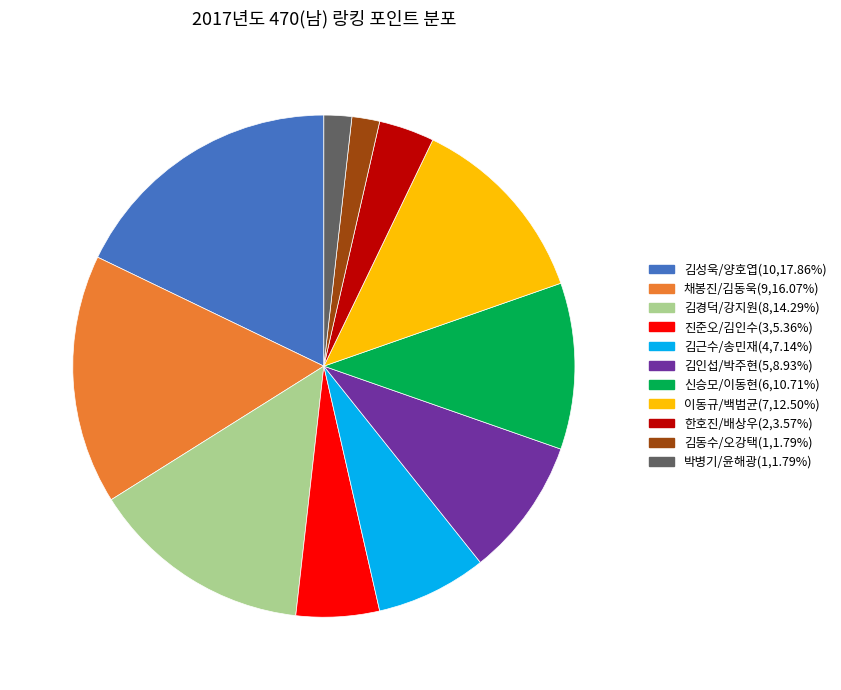

Approximately how many times larger is the value at 채봉진/김동욱(9,16.07%) compared to 박병기/윤해광(1,1.79%)?

9.0